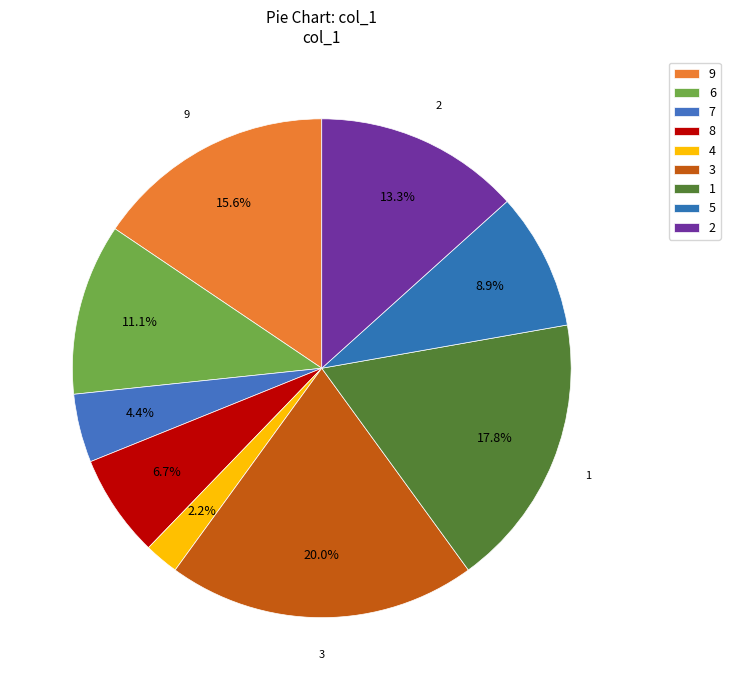

To the nearest percent, what is the difference between the 7 and 1 slice percentages?

13%